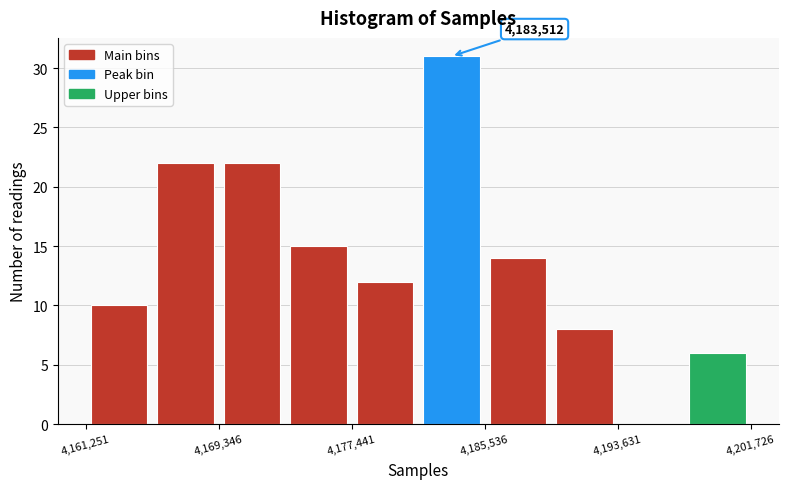

Which range on the x-axis has the tallest bar?

4181000 to 4186000